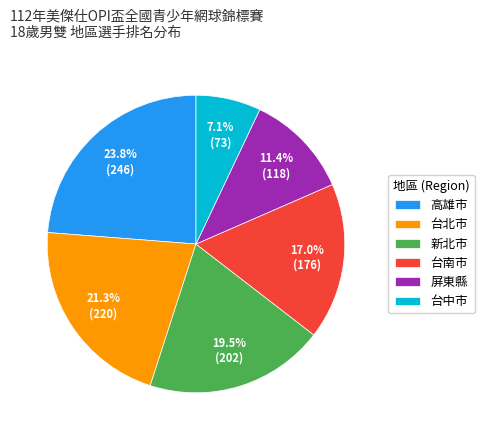

Which has a higher value, 台北市 or 台南市?

台北市